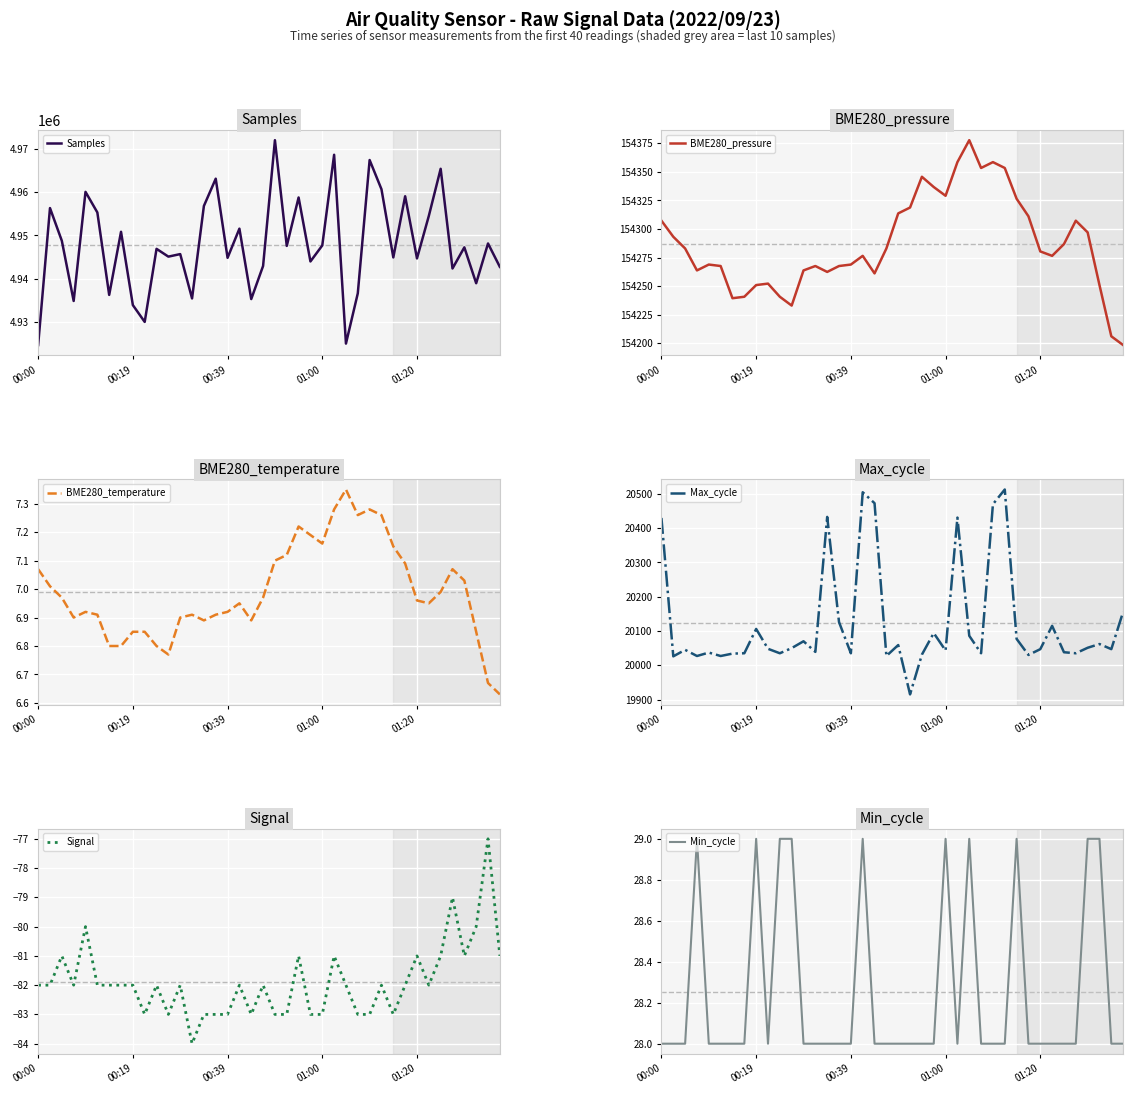

Reading right to left, extract all data points from this chart.

Samples: 4942757.0	4948153.0	4938978.0	4947260.0	4942382.0	4965385.0	4954512.0	4944707.0	4959046.0	4944935.0	4960666.0	4967407.0	4936648.0	4925054.0	4968620.0	4947698.0	4944005.0	4958765.0	4947594.0	4971988.0	4942961.0	4935330.0	4951568.0	4944846.0	4963097.0	4956809.0	4935472.0	4945704.0	4945118.0	4946914.0	4930053.0	4933934.0	4950849.0	4936288.0	4955312.0	4960065.0	4934885.0	4948773.0	4956320.0	4924714.0
BME280_pressure: 154198.5	154206.2	154251.0	154297.1	154307.3	154286.8	154276.6	154280.4	154311.2	154326.5	154353.4	154358.5	154353.4	154377.7	154358.5	154329.1	154336.8	154345.7	154318.8	154313.7	154283.0	154261.2	154276.6	154268.9	154267.7	154262.5	154267.7	154263.8	154233.1	154240.8	154252.3	154251.0	154240.8	154239.5	154267.7	154268.9	154263.8	154283.0	154293.2	154307.3
BME280_temperature: 6.6	6.7	6.8	7.0	7.1	7.0	7.0	7.0	7.1	7.2	7.3	7.3	7.3	7.3	7.3	7.2	7.2	7.2	7.1	7.1	7.0	6.9	7.0	6.9	6.9	6.9	6.9	6.9	6.8	6.8	6.8	6.8	6.8	6.8	6.9	6.9	6.9	7.0	7.0	7.1
Max_cycle: 20156.0	20047.0	20062.0	20051.0	20035.0	20038.0	20115.0	20047.0	20030.0	20077.0	20513.0	20470.0	20035.0	20086.0	20431.0	20043.0	20094.0	20031.0	19915.0	20059.0	20027.0	20473.0	20505.0	20035.0	20126.0	20433.0	20039.0	20070.0	20050.0	20035.0	20048.0	20106.0	20035.0	20034.0	20027.0	20037.0	20027.0	20045.0	20026.0	20430.0
Signal: -81.0	-77.0	-80.0	-81.0	-79.0	-81.0	-82.0	-81.0	-82.0	-83.0	-82.0	-83.0	-83.0	-82.0	-81.0	-83.0	-83.0	-81.0	-83.0	-83.0	-82.0	-83.0	-82.0	-83.0	-83.0	-83.0	-84.0	-82.0	-83.0	-82.0	-83.0	-82.0	-82.0	-82.0	-82.0	-80.0	-82.0	-81.0	-82.0	-82.0
Min_cycle: 28.0	28.0	29.0	29.0	28.0	28.0	28.0	28.0	28.0	29.0	28.0	28.0	28.0	29.0	28.0	29.0	28.0	28.0	28.0	28.0	28.0	28.0	29.0	28.0	28.0	28.0	28.0	28.0	29.0	29.0	28.0	29.0	28.0	28.0	28.0	28.0	29.0	28.0	28.0	28.0